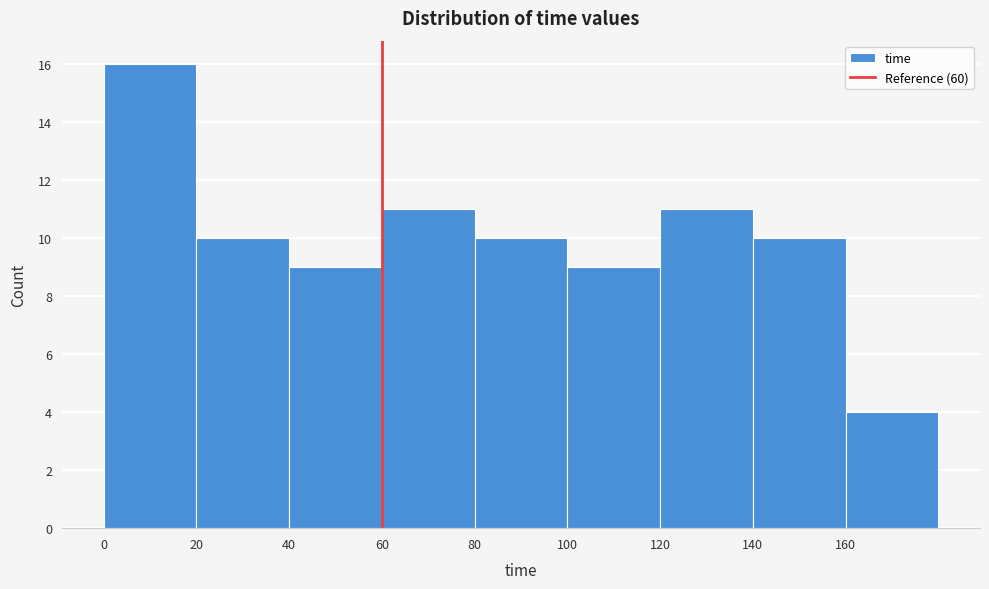

What is the height of the bar covering 80 to 100 on the x-axis? The values are not printed on the chart, so give them approximately, as read against the axis.

10